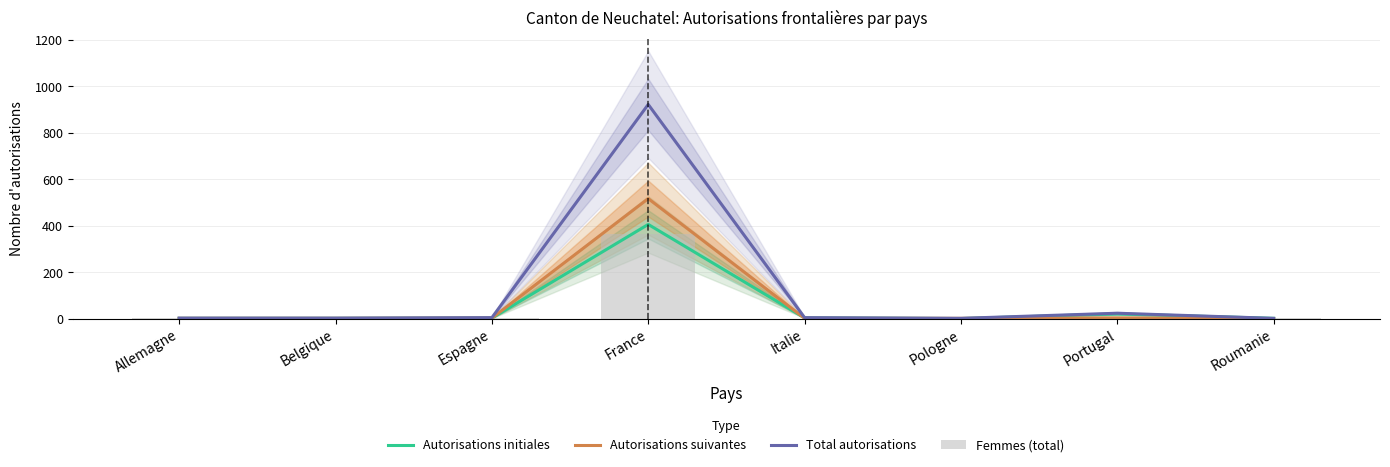

List the labels in order of Autorisations initiales value, largest first.

France, Portugal, Italie, Espagne, Allemagne, Belgique, Roumanie, Pologne